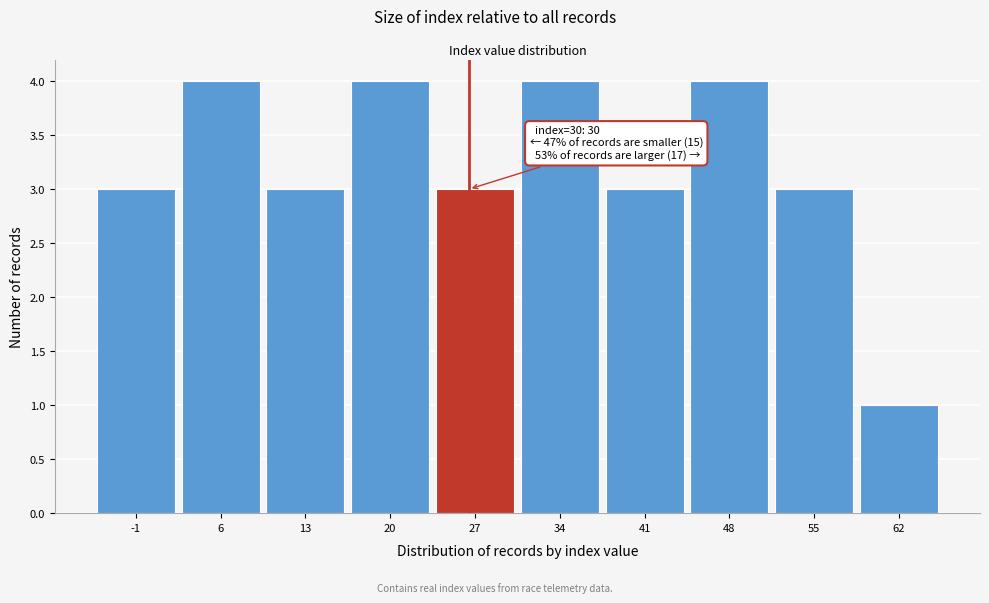

Reading right to left, extract all data points from this chart.

62=1	55=3	48=4	41=3	34=4	27=3	20=4	13=3	6=4	-1=3